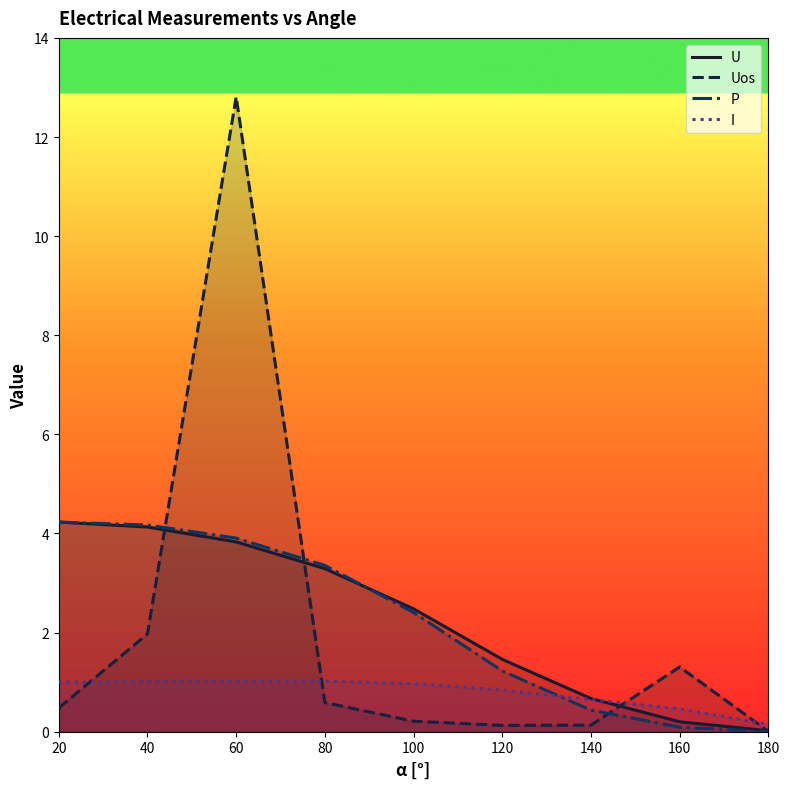

At how many categories does at least one series exceed 10?

1